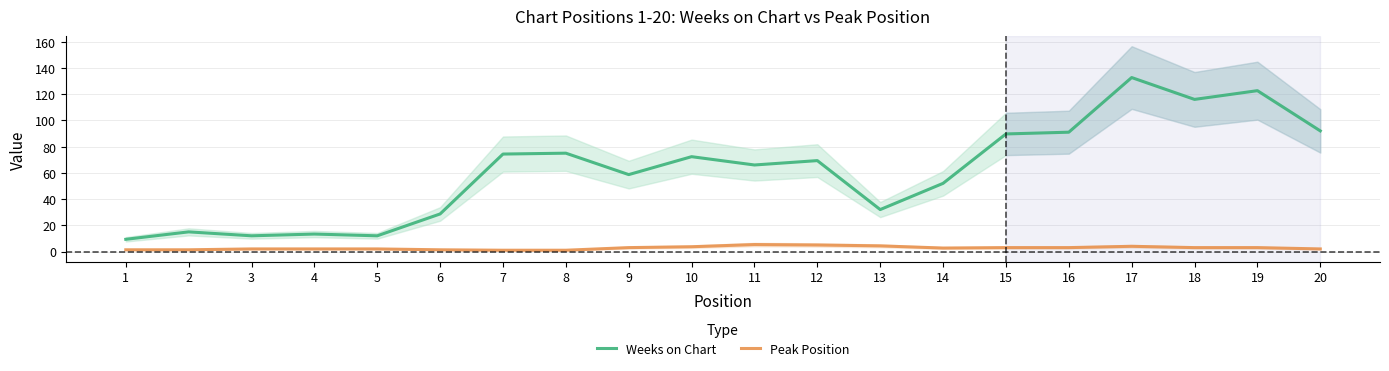

True or false: Peak Position has a value of 3.7 at 10.

True